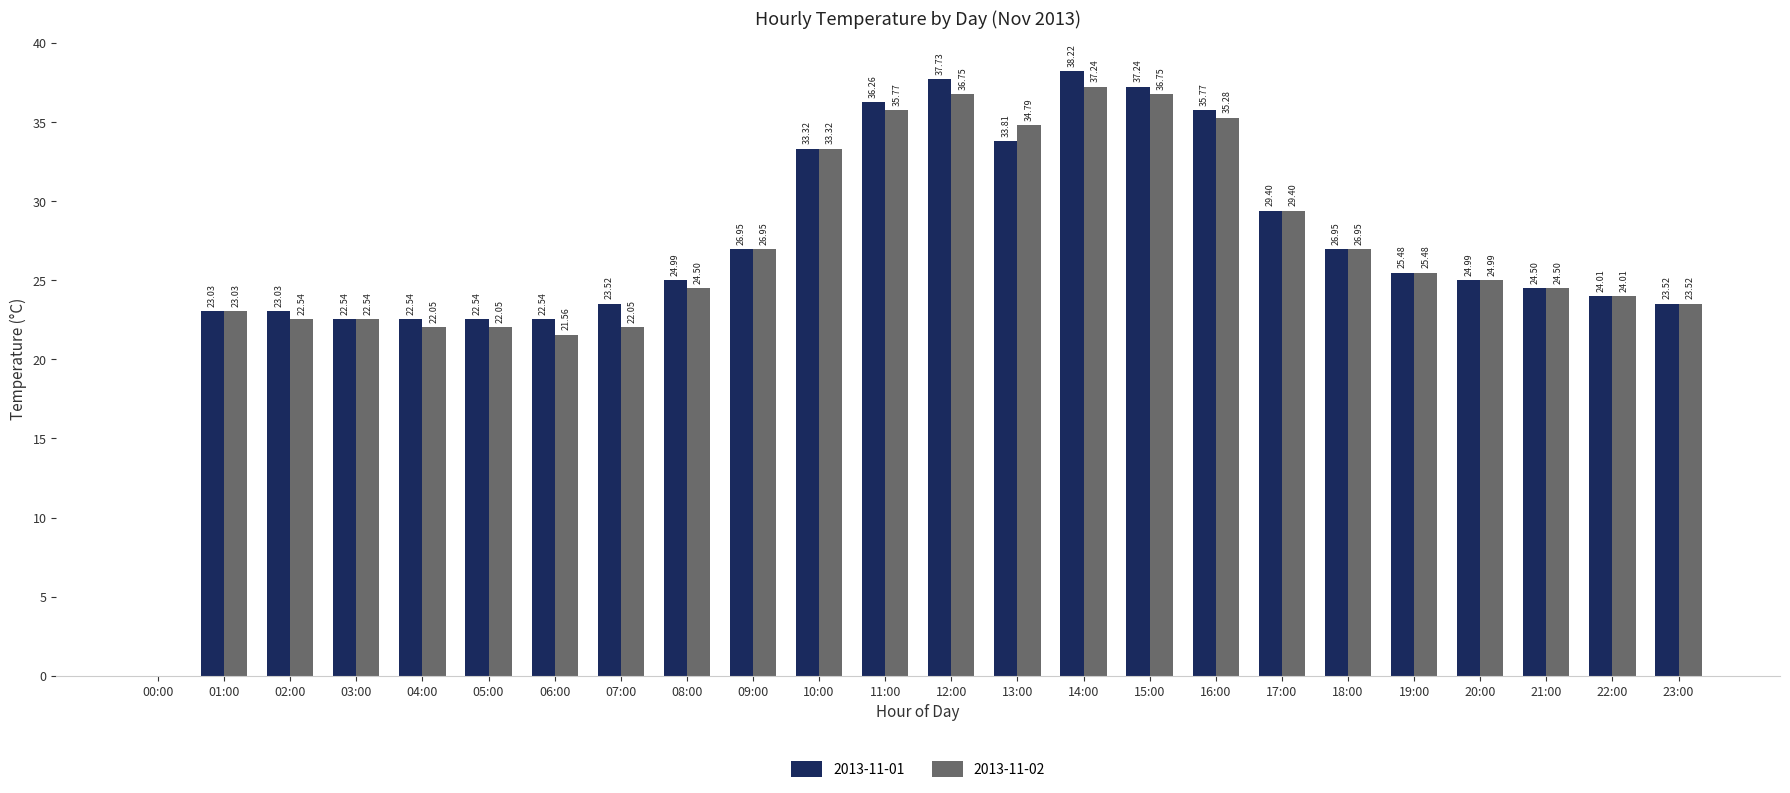

Which series changed the most between 00:00 and 11:00?

2013-11-01